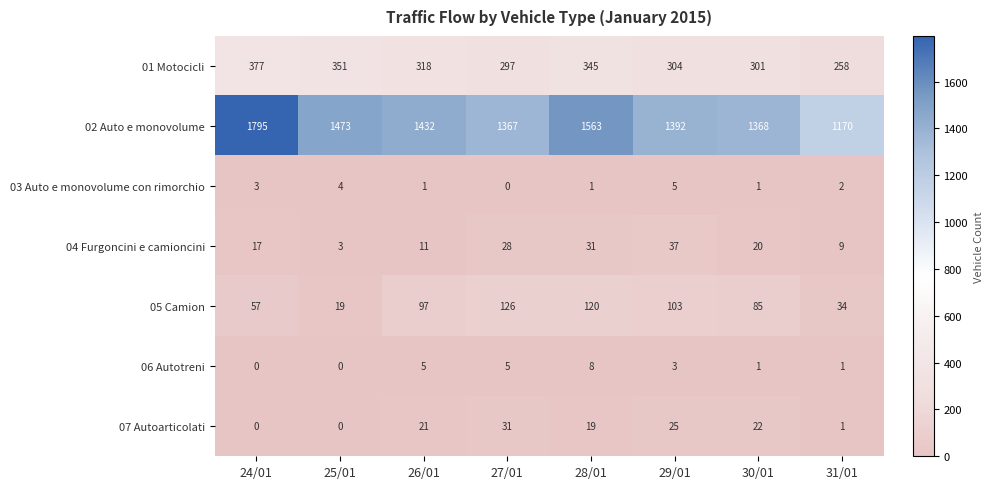

What is the difference between the highest and lowest values at 29/01?

1389